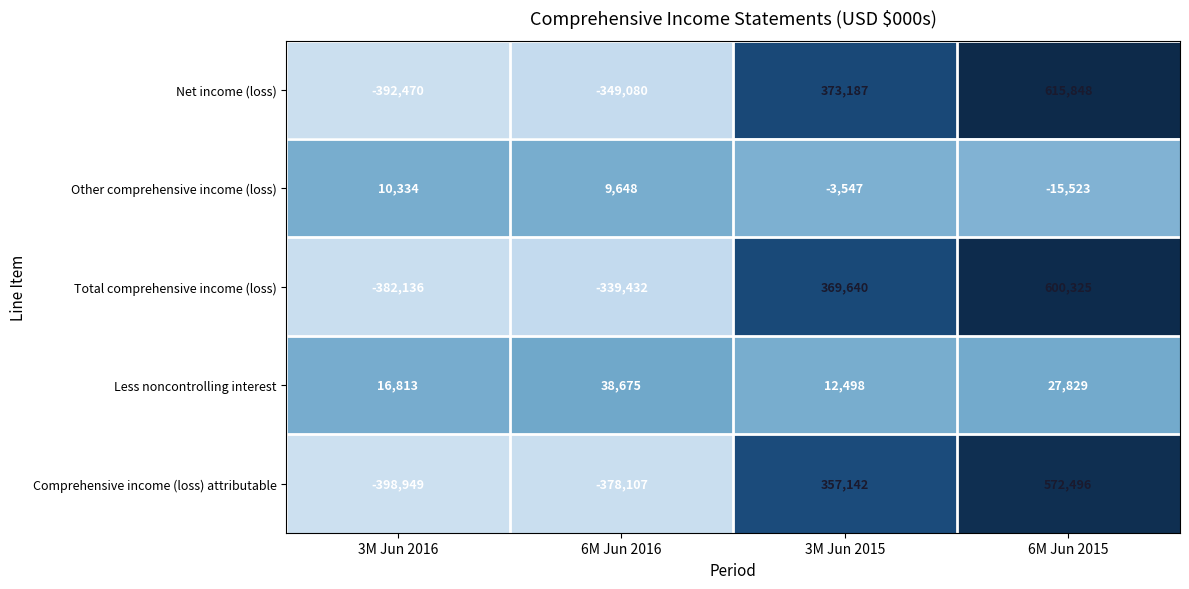

True or false: Total comprehensive income (loss) has a value of -339432 at 6M Jun 2016.

True